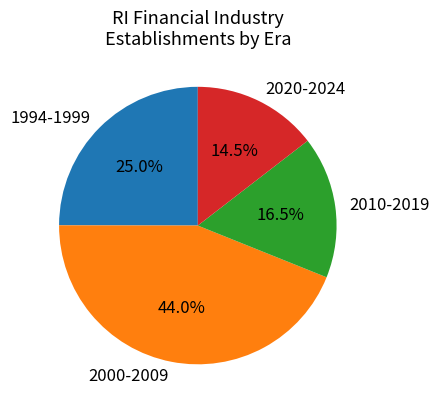

How much of the chart is everything except 2000-2009?

56.0%